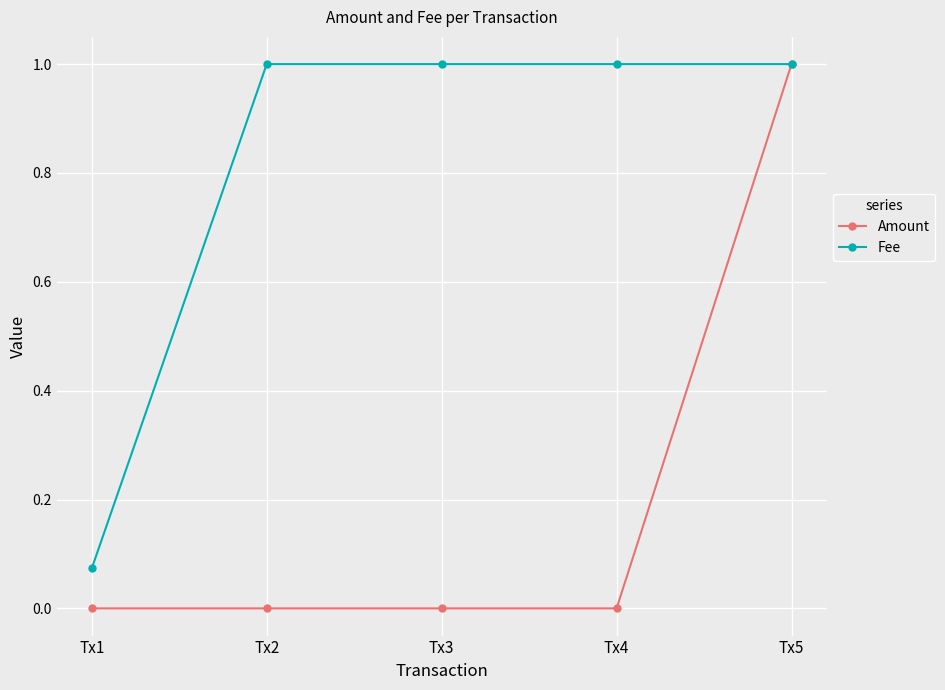

The Fee series shows 1.7 at Tx3. True or false?

False